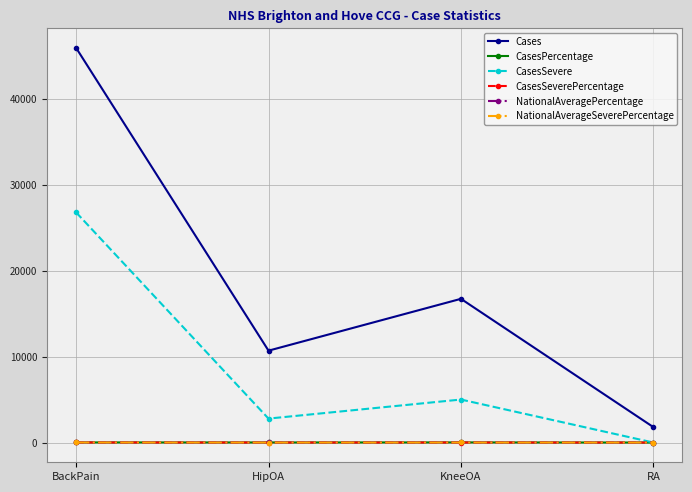

True or false: Cases and NationalAveragePercentage intersect in this chart.

False